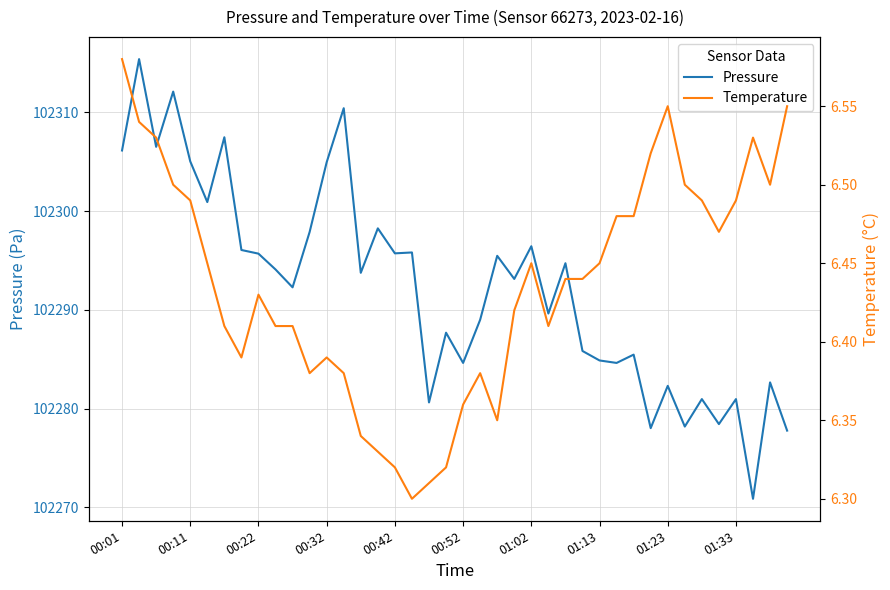

Reading right to left, what are all the values shown in this chart?

Pressure: 102277.8	102282.7	102270.9	102281.0	102278.4	102281.0	102278.2	102282.3	102278.0	102285.5	102284.6	102284.9	102285.8	102294.7	102289.6	102296.4	102293.1	102295.5	102289.0	102284.6	102287.7	102280.6	102295.8	102295.7	102298.2	102293.8	102310.4	102304.9	102297.9	102292.3	102294.1	102295.7	102296.1	102307.5	102300.9	102305.0	102312.1	102306.5	102315.4	102306.1
Temperature: 6.5	6.5	6.5	6.5	6.5	6.5	6.5	6.5	6.5	6.5	6.5	6.5	6.4	6.4	6.4	6.5	6.4	6.3	6.4	6.4	6.3	6.3	6.3	6.3	6.3	6.3	6.4	6.4	6.4	6.4	6.4	6.4	6.4	6.4	6.5	6.5	6.5	6.5	6.5	6.6